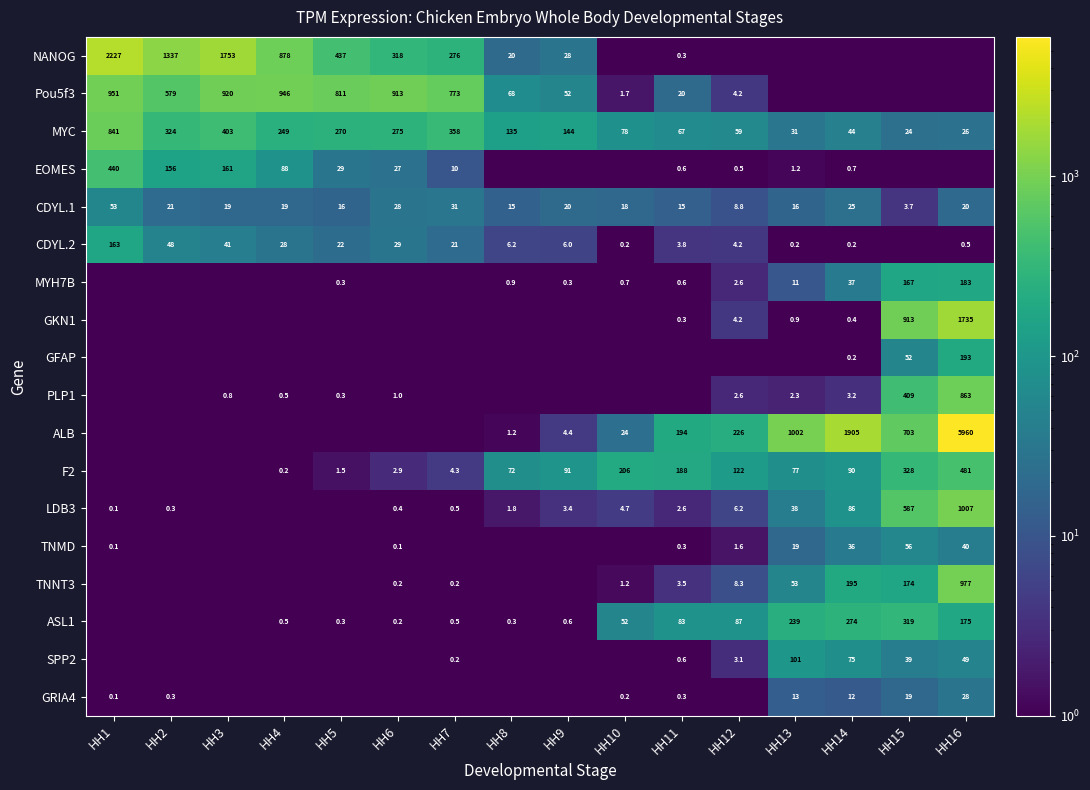

The Pou5f3 series shows 910.5 at HH2. True or false?

False